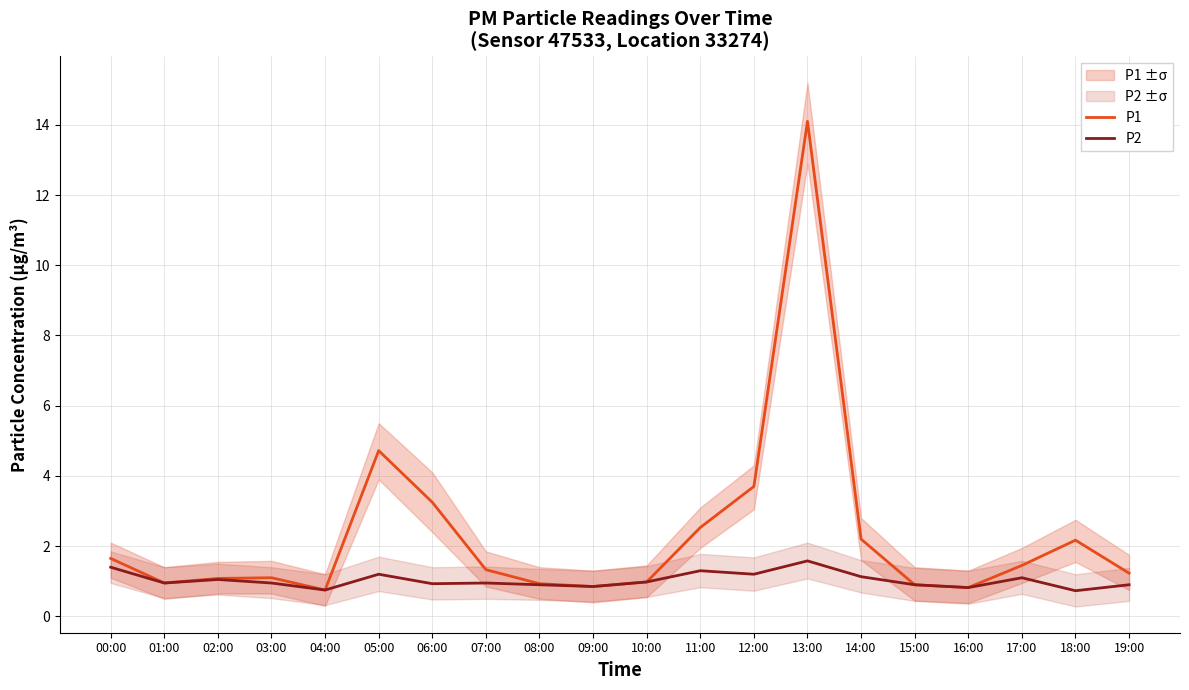

What is the difference between the P1 values at 09:00 and 05:00?

3.9